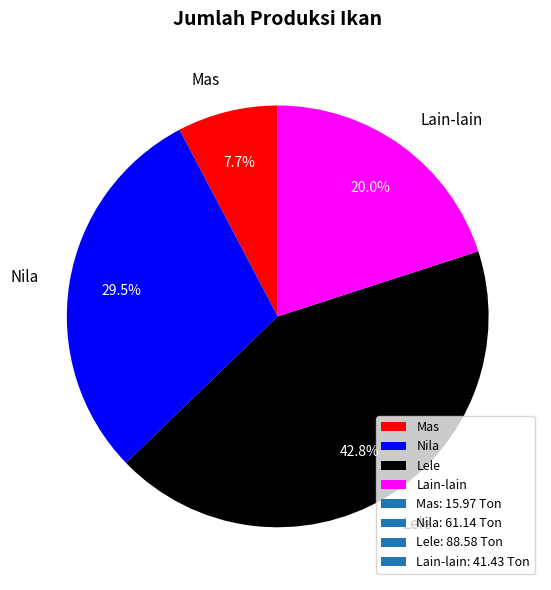

Is there a majority slice in this chart?

No